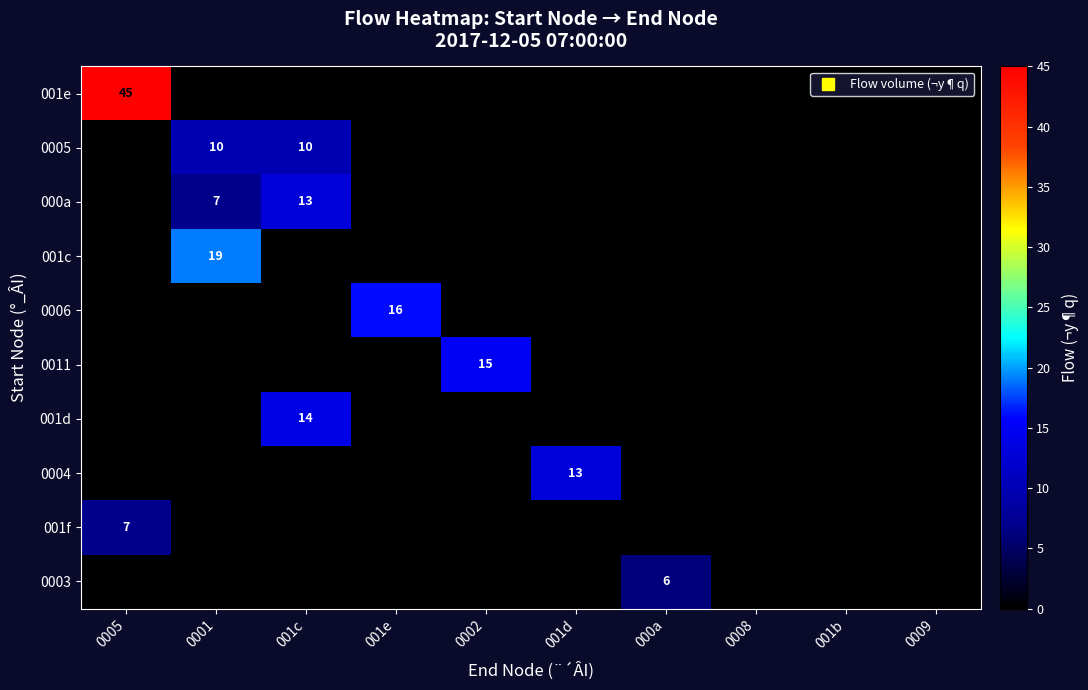

At which category does the chart reach its peak across all series?

0005